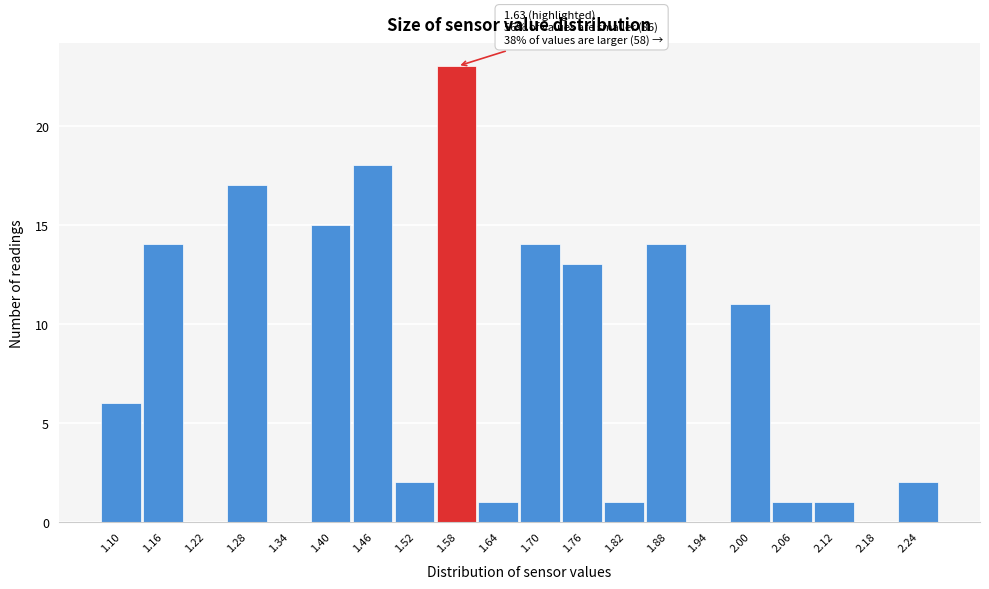

Reading left to right, extract all data points from this chart.

1.10=6	1.16=14	1.22=0	1.28=17	1.34=0	1.40=15	1.46=18	1.52=2	1.58=23	1.64=1	1.70=14	1.76=13	1.82=1	1.88=14	1.94=0	2.00=11	2.06=1	2.12=1	2.18=0	2.24=2